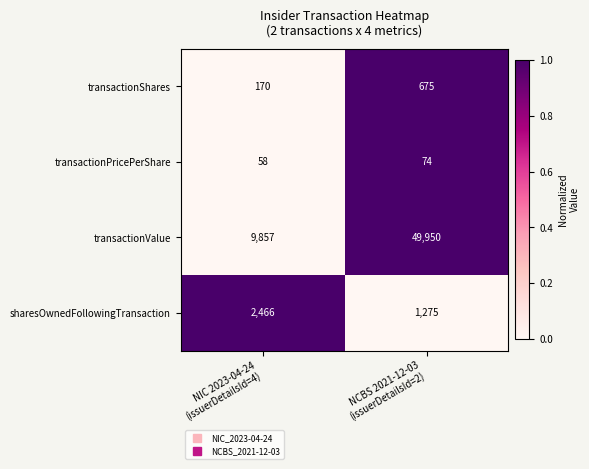

What is the minimum value for transactionValue?

9857